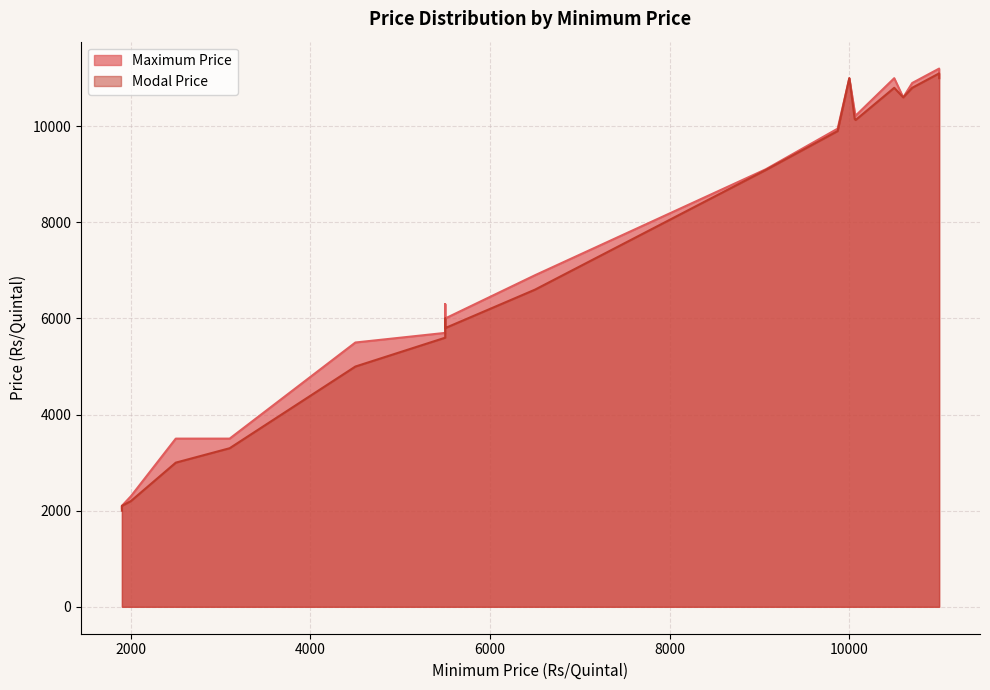

How many distinct data groups are displayed?

2